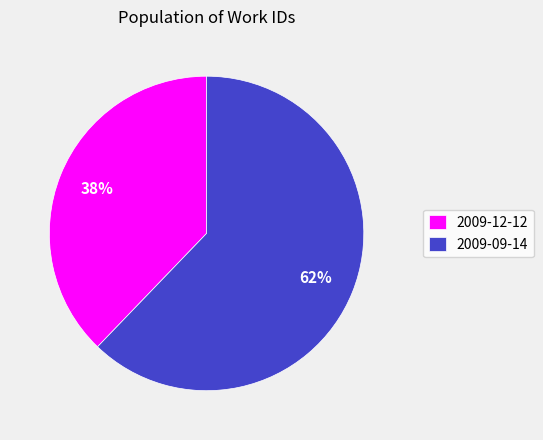

True or false: 2009-12-12 accounts for 38% of the total.

True